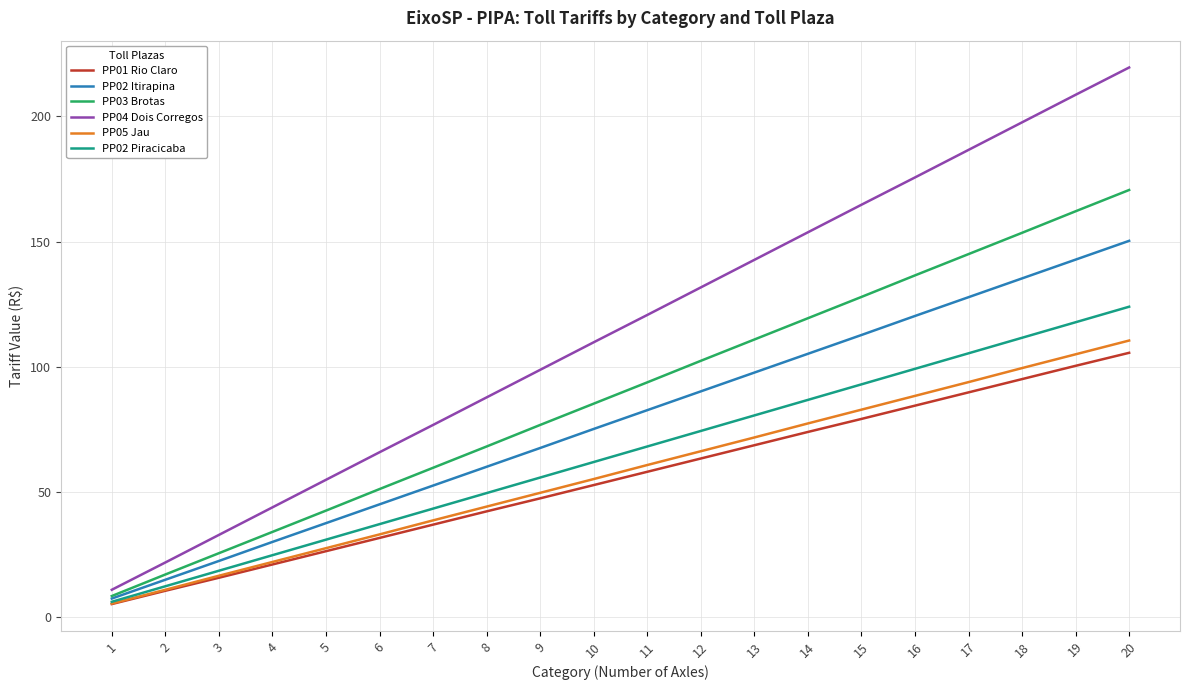

At which category is the sum across all series the highest?

20